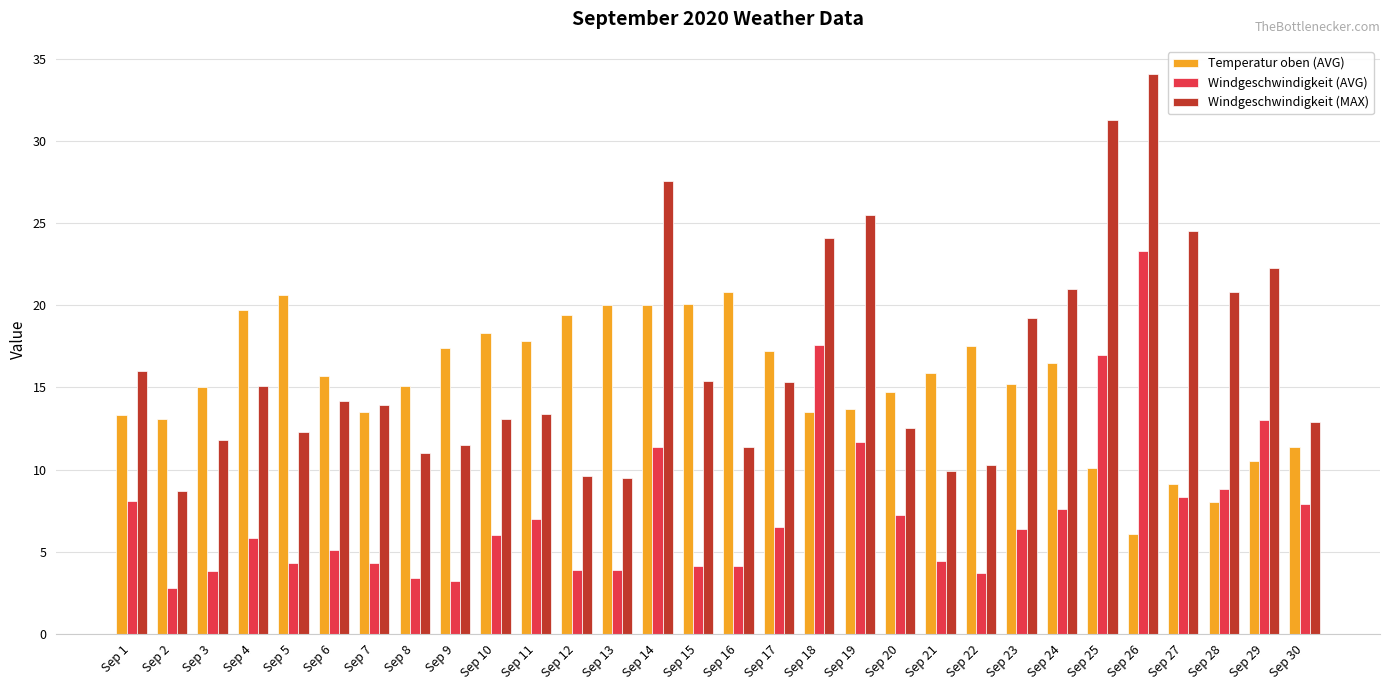

What is the maximum value for Windgeschwindigkeit (MAX)?

34.1